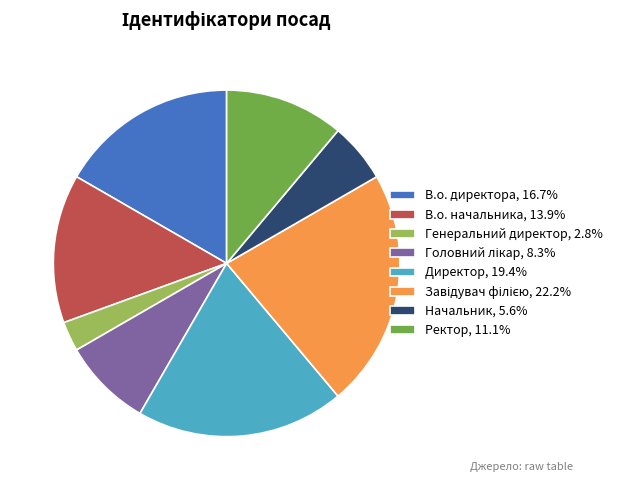

What is the ratio of the value at Директор, 19.4% to the value at В.о. директора, 16.7%?

1.2